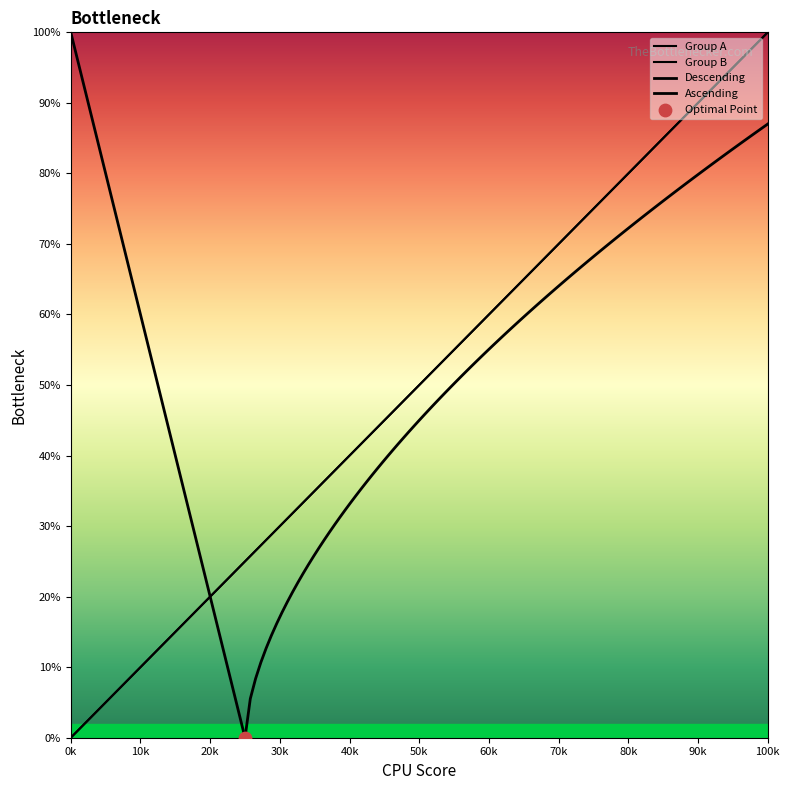

At how many categories does at least one series exceed 21?

12